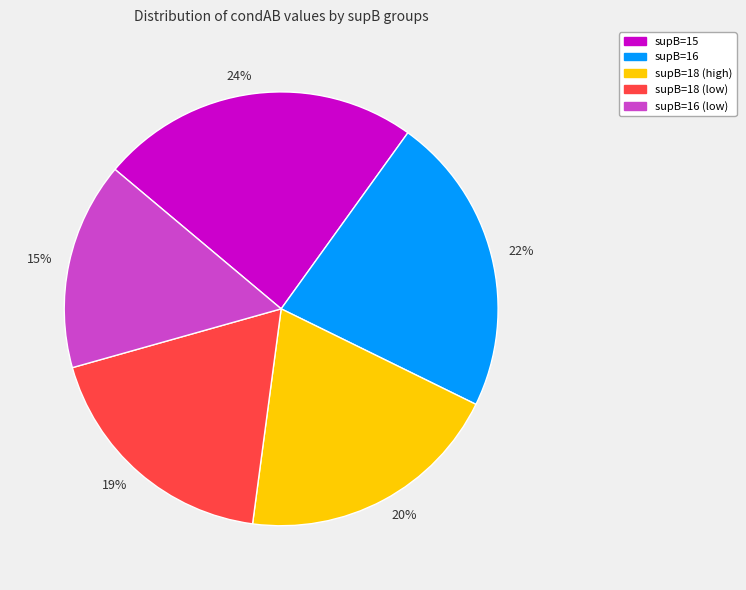

True or false: 24% accounts for 33% of the total.

False